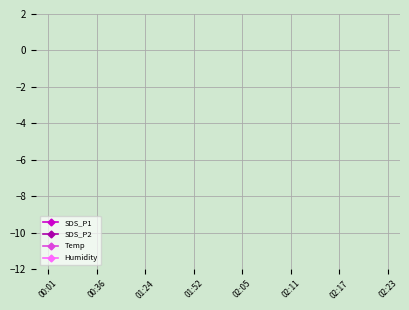

The SDS_P2 series shows 1.9 at 02:23. True or false?

False